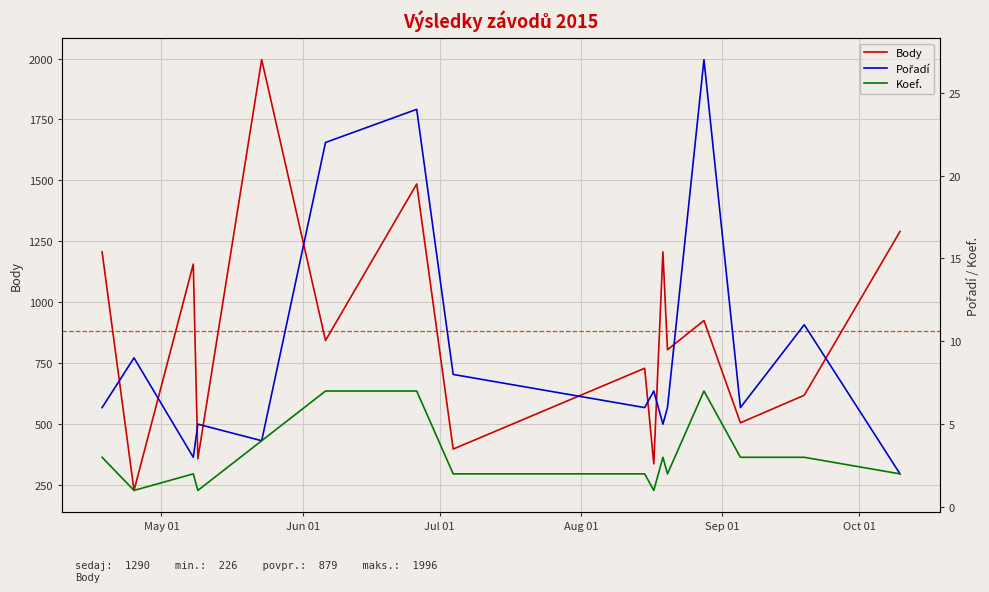

Is this an area chart (filled region under the line)?

No